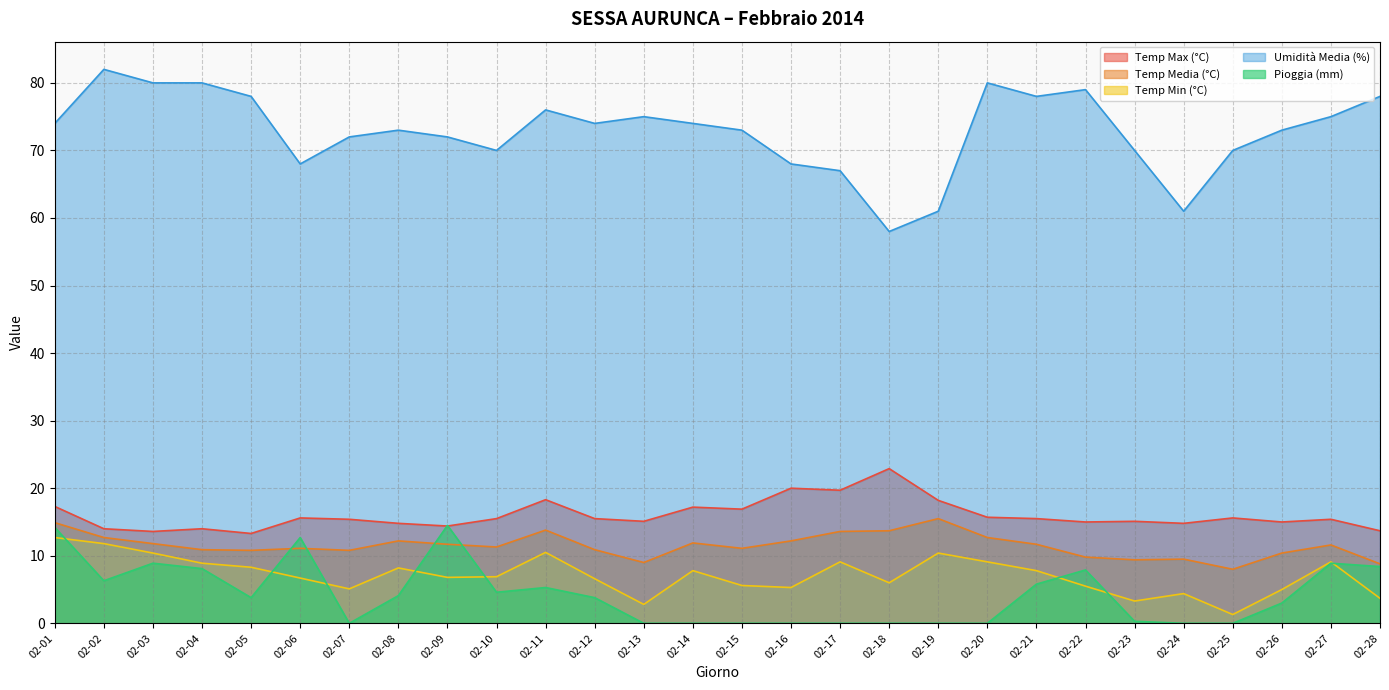

List the series in order of their peak value, lowest first.

Temp Min (°C), Pioggia (mm), Temp Media (°C), Temp Max (°C), Umidità Media (%)